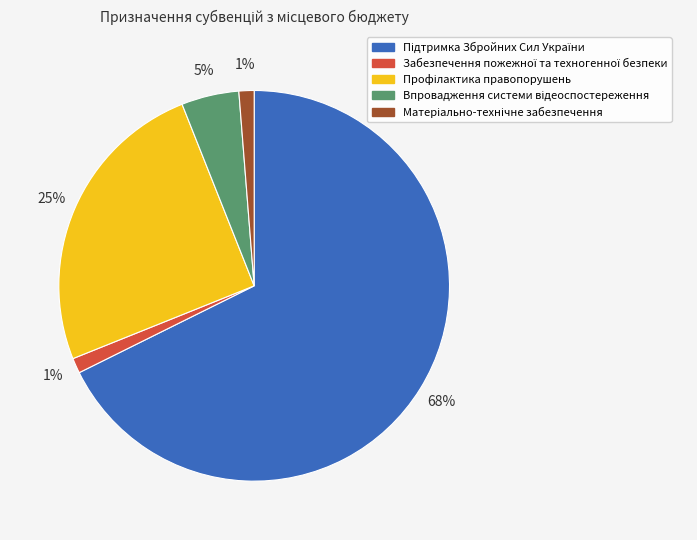

To the nearest percent, what is the average slice percentage?

20%